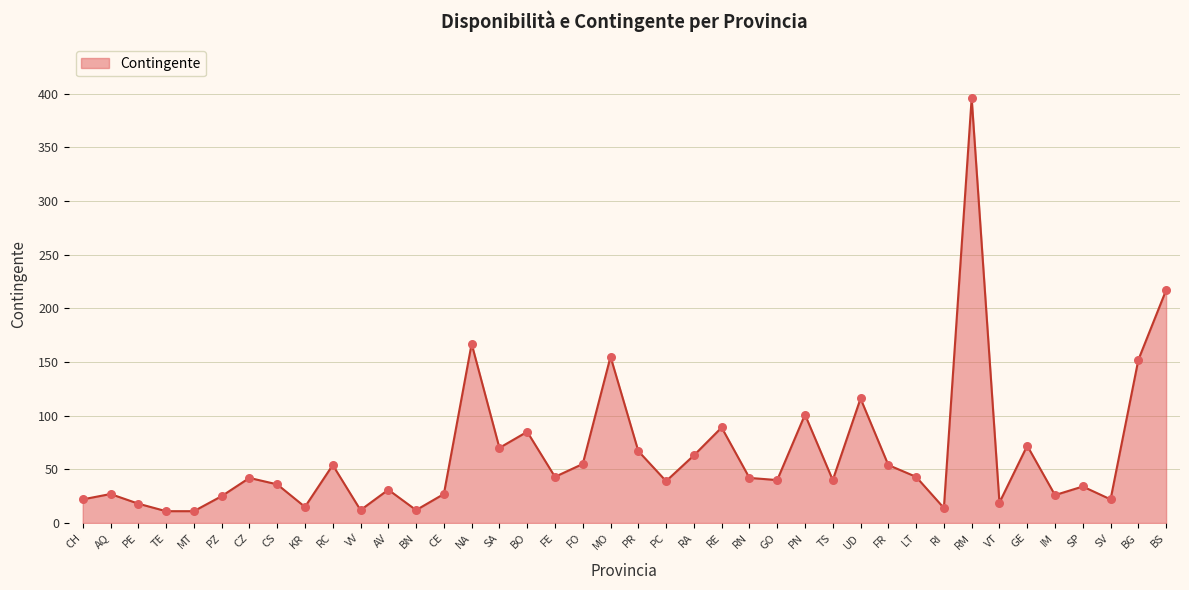

What is the change in value from CE to GO?

+13